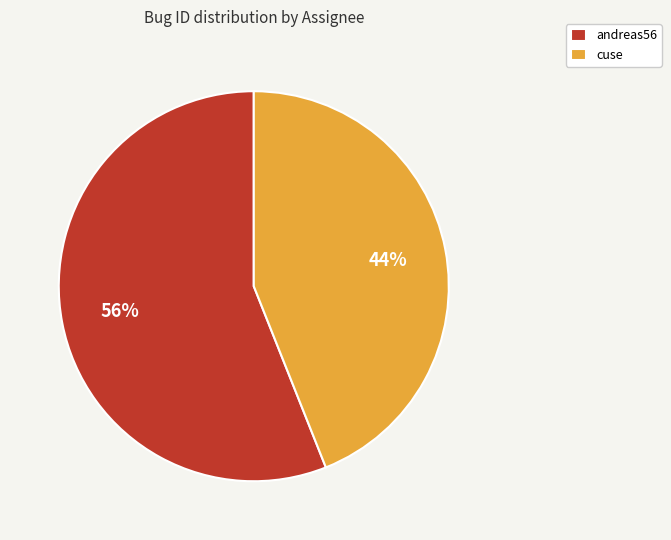

Do cuse and andreas56 together represent more than half of the pie?

Yes